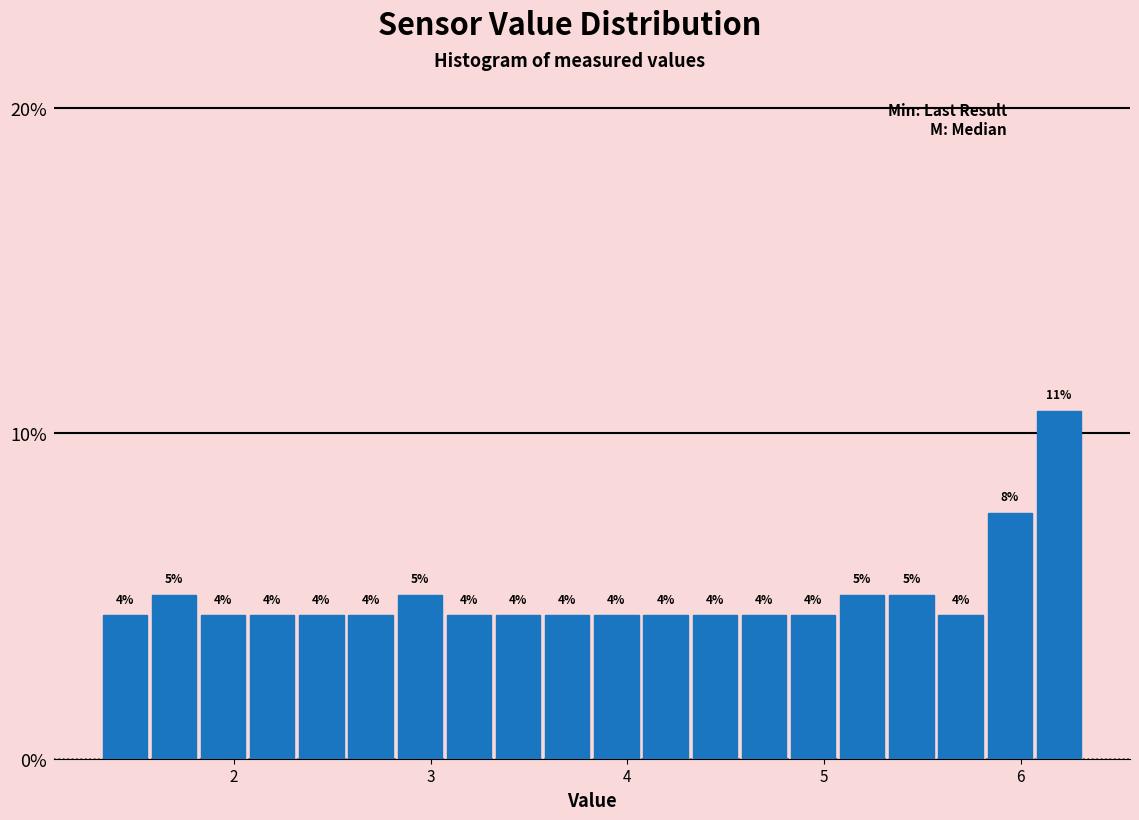

Read against the x-axis, roughly where is the centre of the tallest bar?

6.2